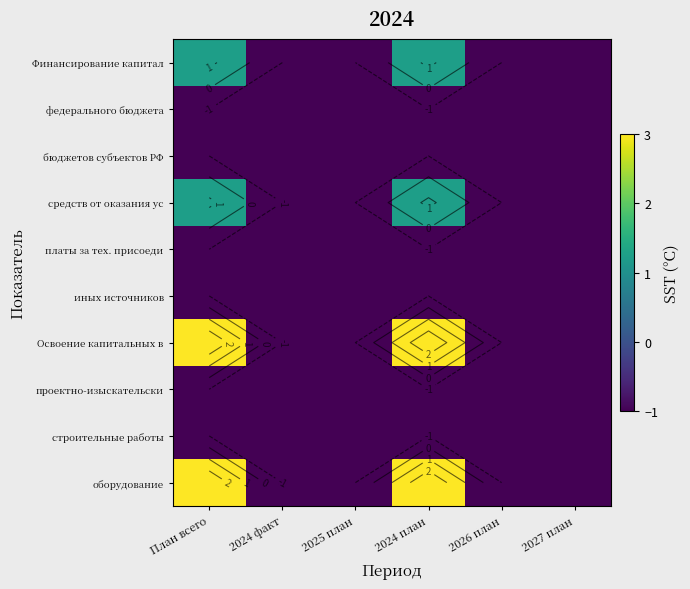

Count the number of categories in the chart.

6